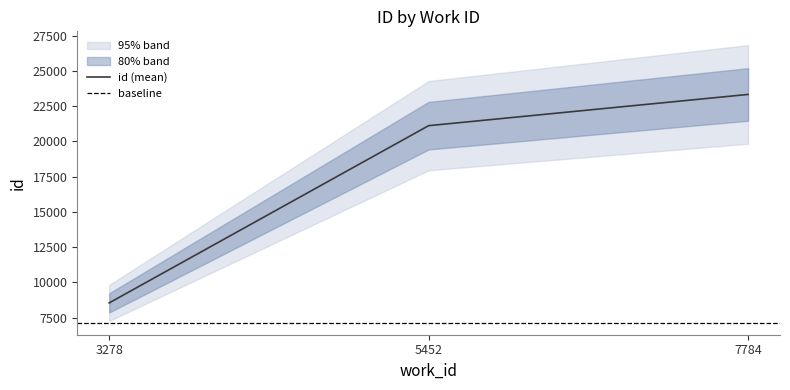

What is the difference between the second highest and minimum values?

12581